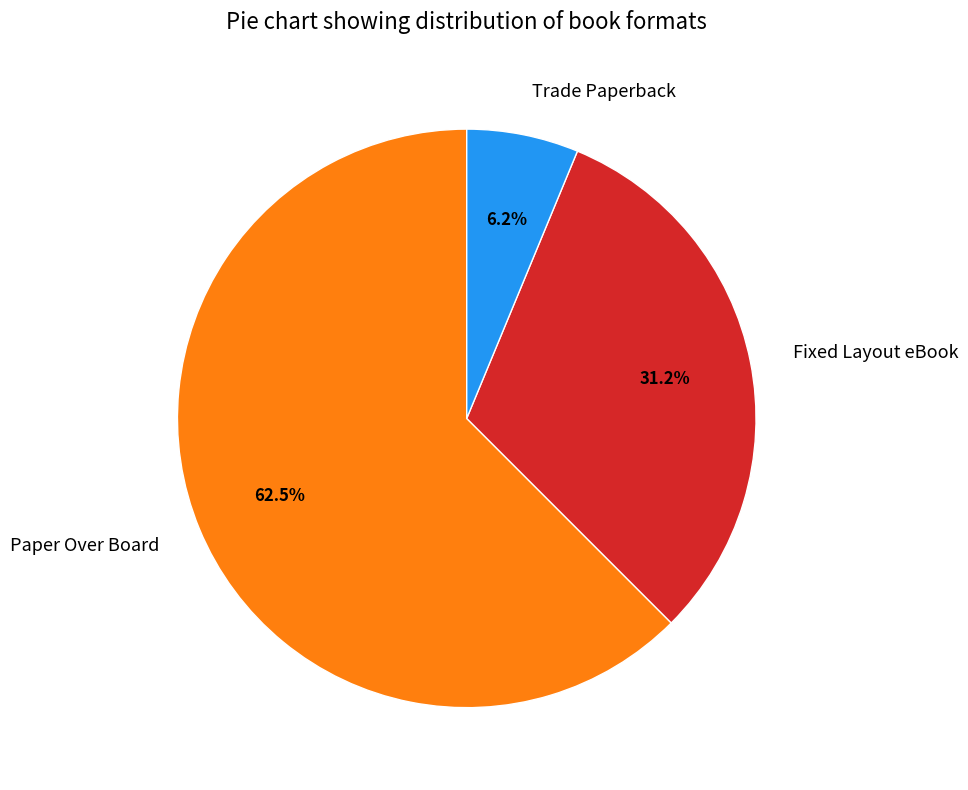

Does Fixed Layout eBook account for over 50% of the chart?

No